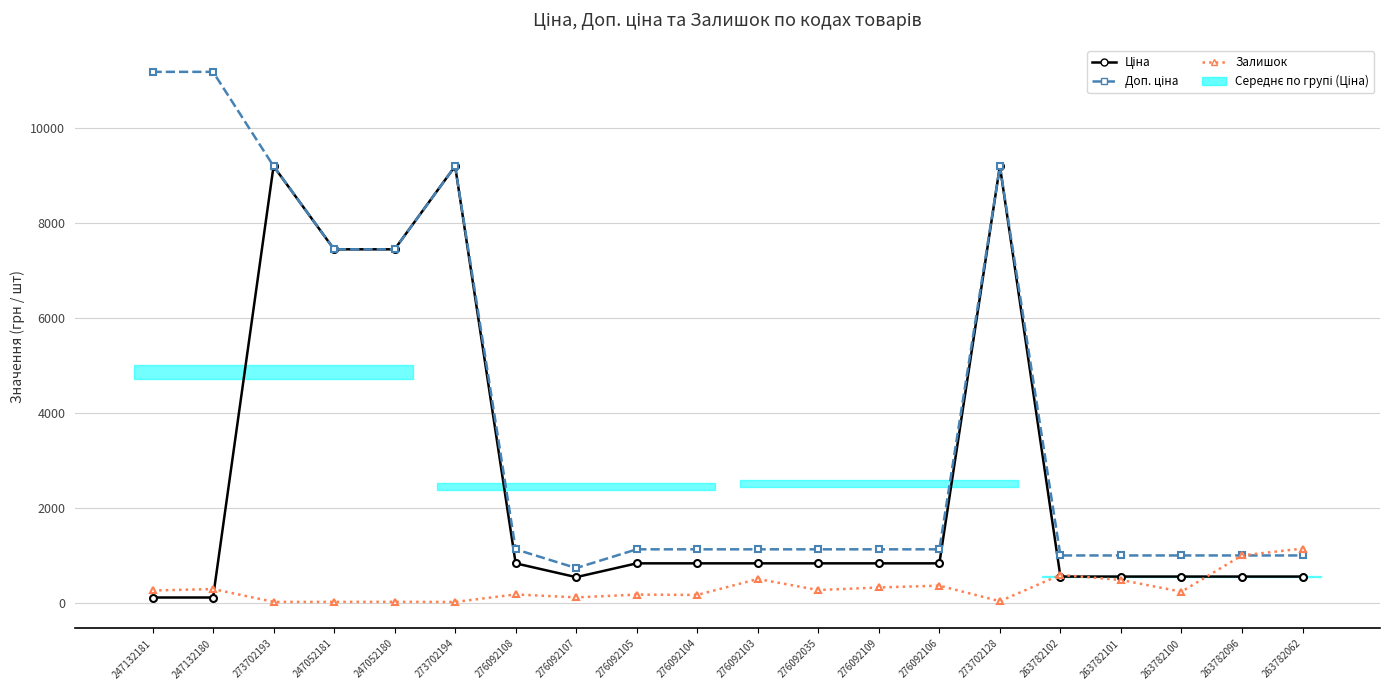

What is the label of the 19th point from the right?

247132180